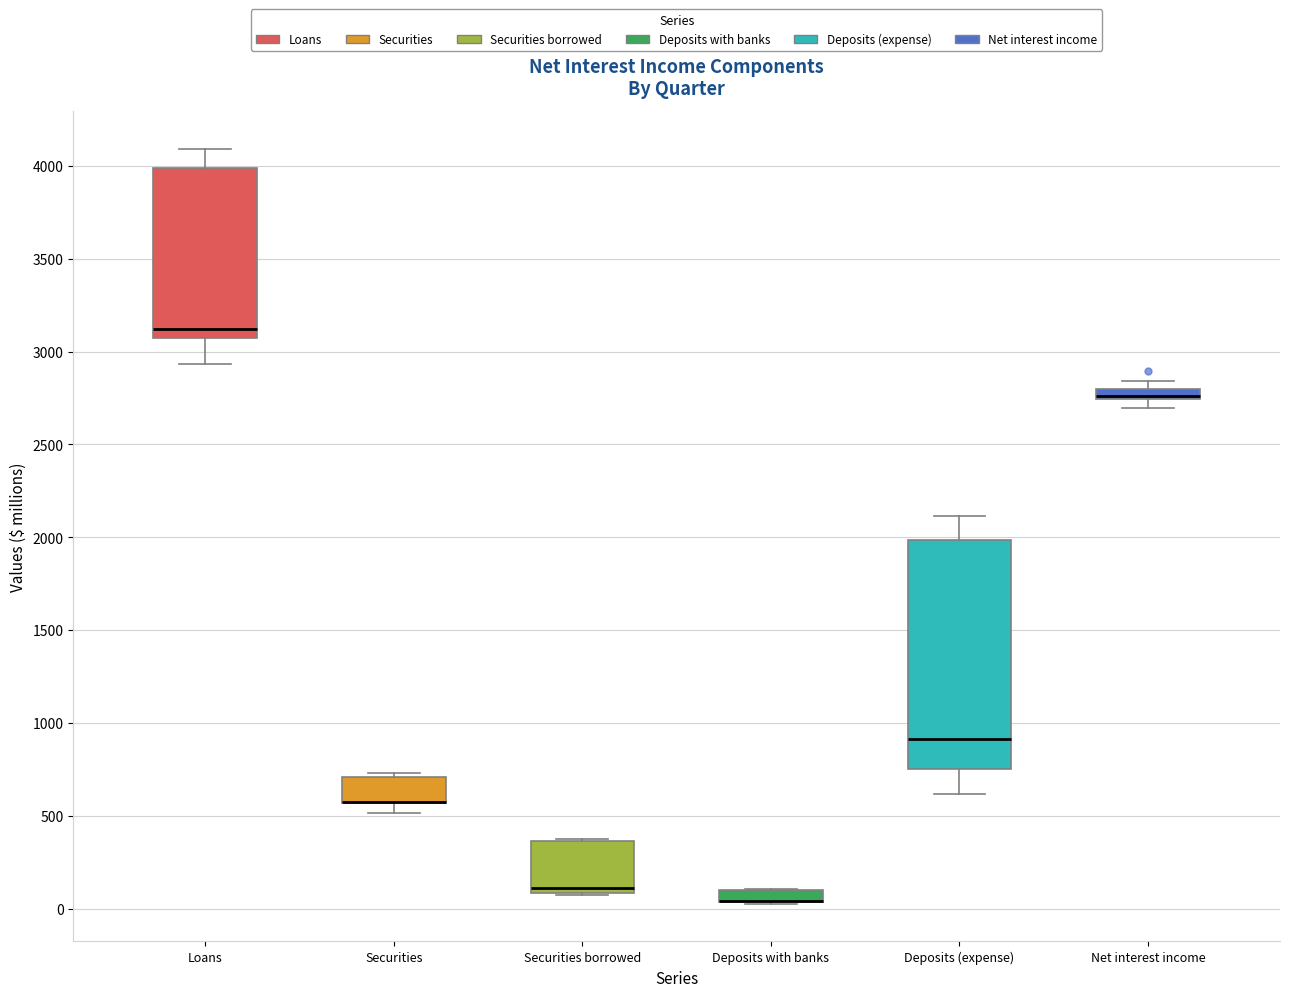

Where does the lower whisker of the box for Securities end on the y-axis? The values are not printed on the chart, so give them approximately, as read against the axis.

500